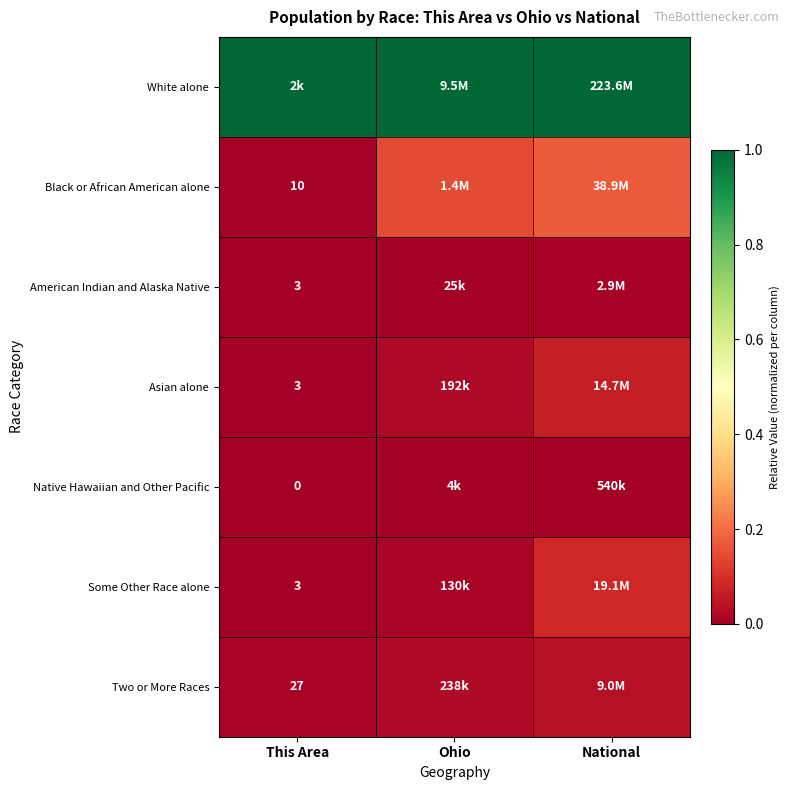

What is the lowest value of the White alone series?

1.0